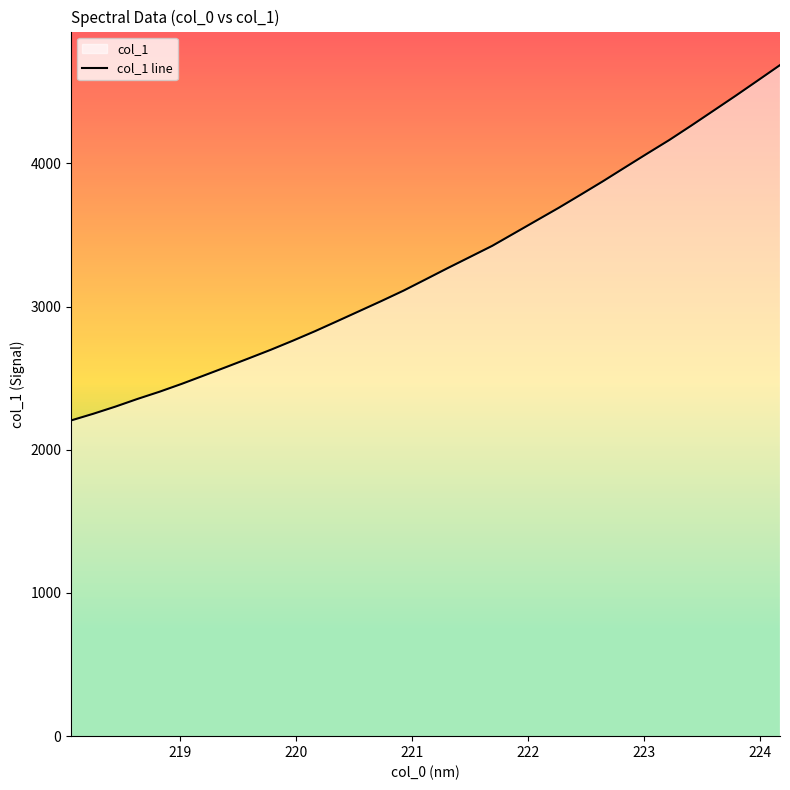

Reading left to right, list all the values displayed in this chart.

2204.9	2251.5	2301.4	2355.4	2406.0	2461.0	2519.3	2578.1	2637.7	2698.1	2761.8	2828.1	2897.9	2968.5	3039.1	3111.8	3190.5	3269.6	3346.9	3424.3	3512.8	3601.3	3689.8	3782.0	3875.5	3972.4	4068.8	4163.7	4265.1	4368.9	4473.0	4579.5	4686.7